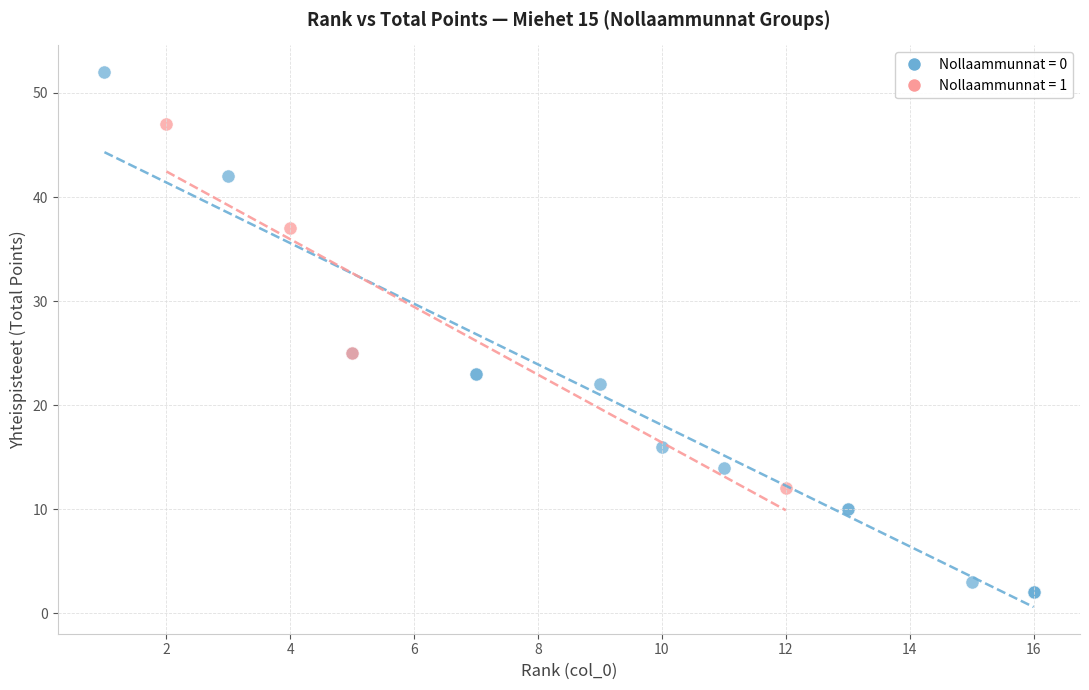

What are all the series names shown in the legend?

Nollaammunnat = 0, Nollaammunnat = 1